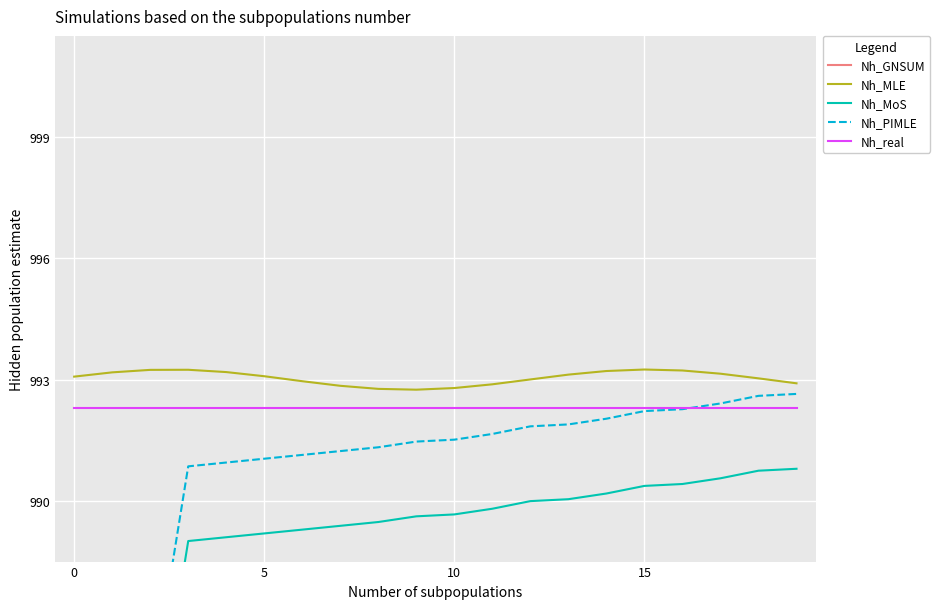

The value of Nh_GNSUM at 14 is 1577.5. True or false?

False